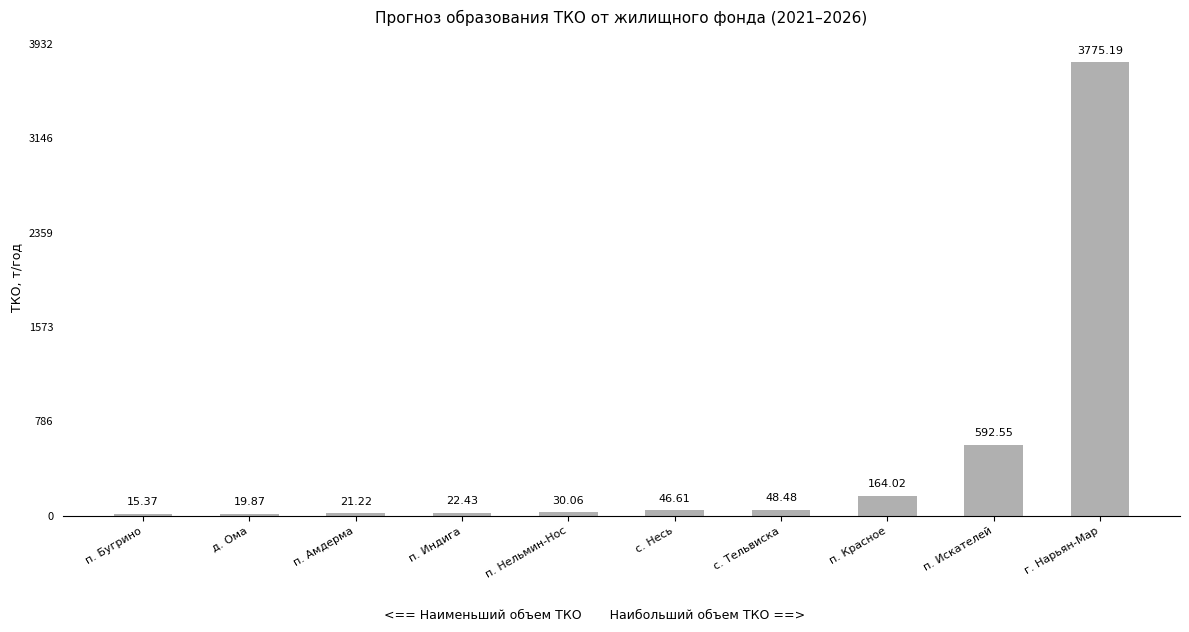

How many data points does each series have?

10